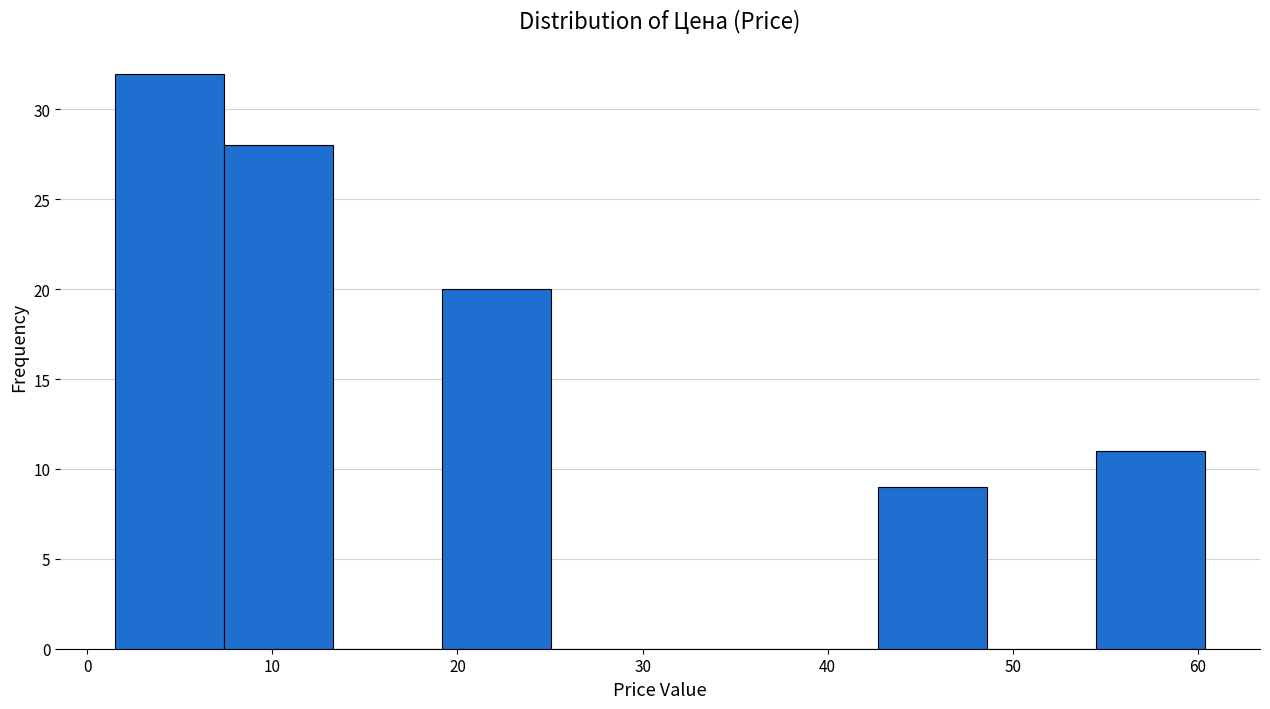

Reading left to right, transcribe this chart: for each bar, give the range it covers on the x-axis and its height. Neither the bar edges nor the heights are printed on the chart, so give them approximately, as read against the axes.

2 to 7: 32
7 to 13: 28
13 to 19: 0
19 to 25: 20
25 to 31: 0
31 to 37: 0
37 to 43: 0
43 to 49: 9
49 to 55: 0
55 to 60: 11